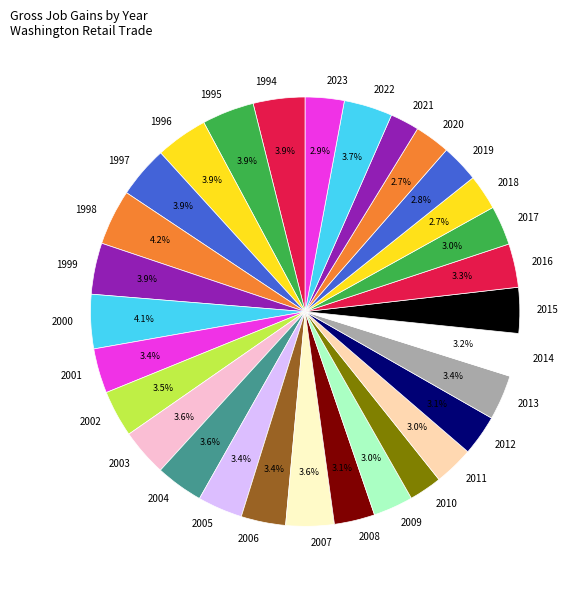

What percentage is the 2009 slice, to the nearest percent?

3%